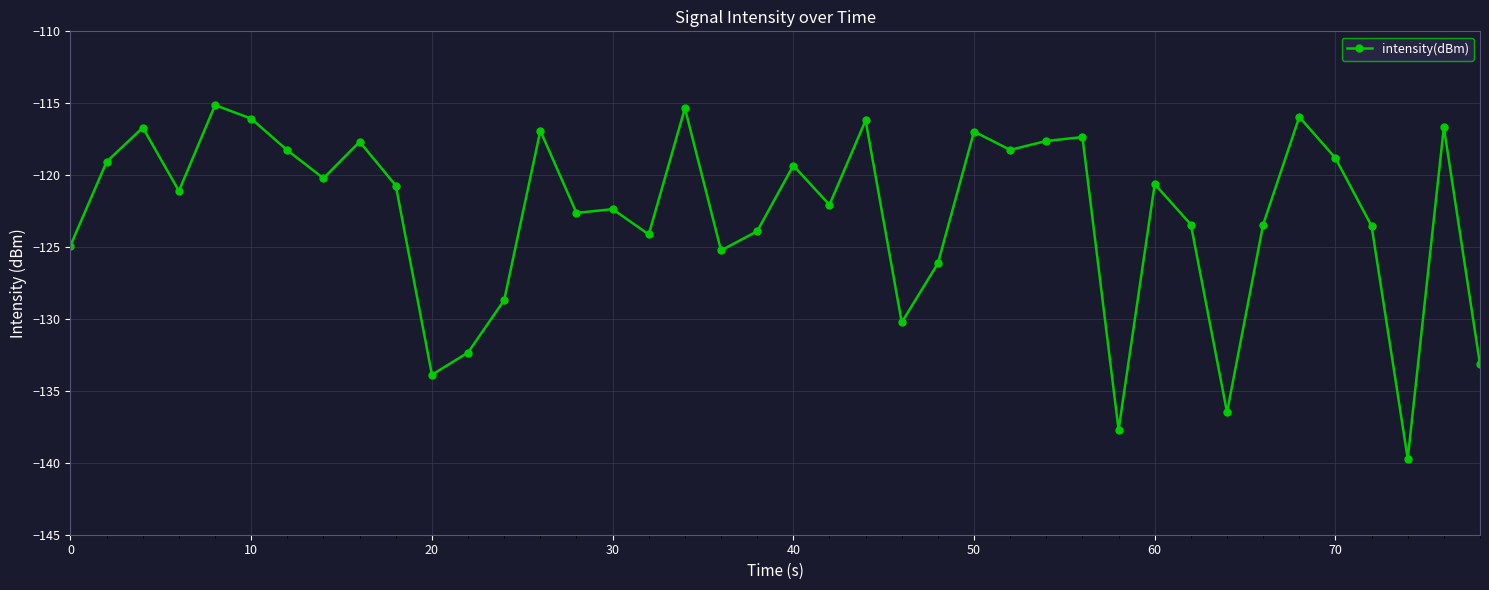

What is the value of the 18th point from the left?

-115.3